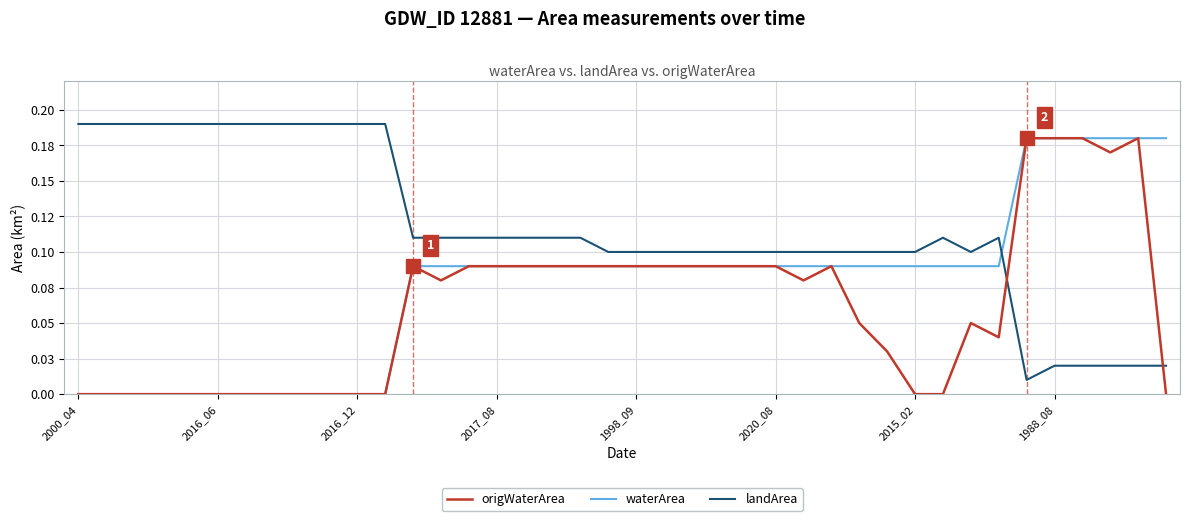

Which series has the largest range (max minus min)?

origWaterArea